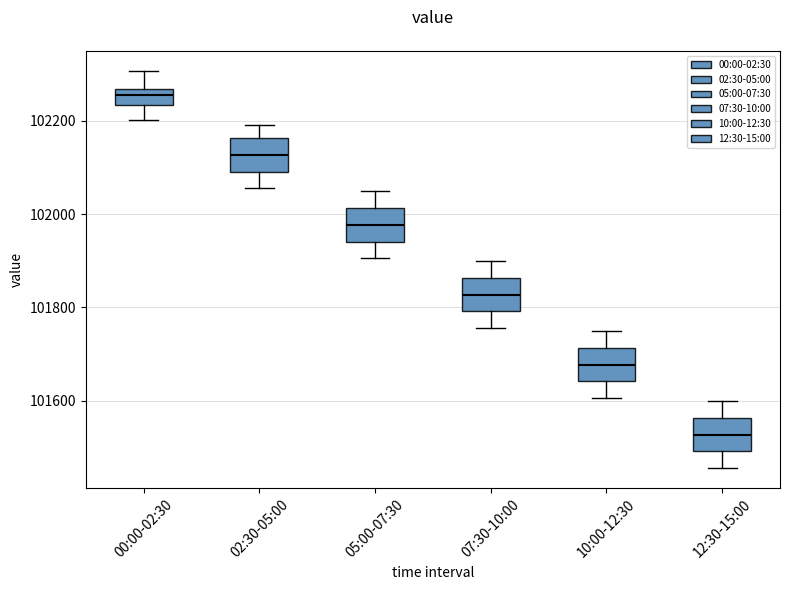

Where does the lower whisker of the box for 10:00-12:30 end on the y-axis? The values are not printed on the chart, so give them approximately, as read against the axis.

101600